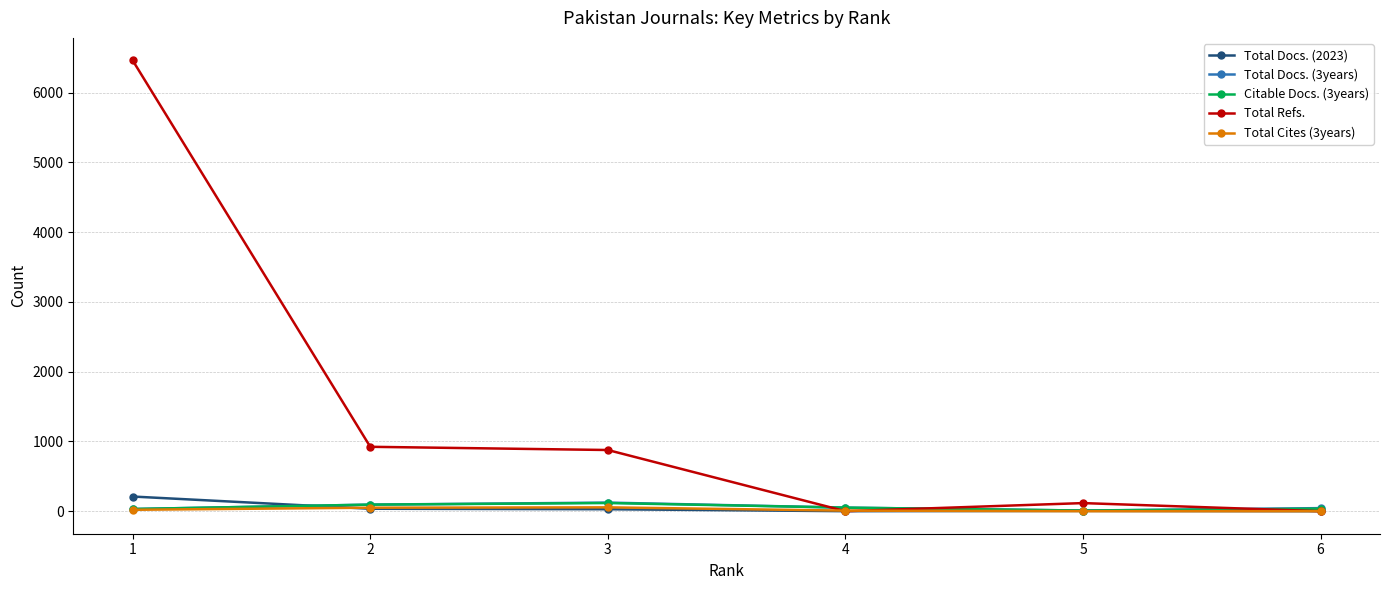

At which category is the sum across all series the highest?

1